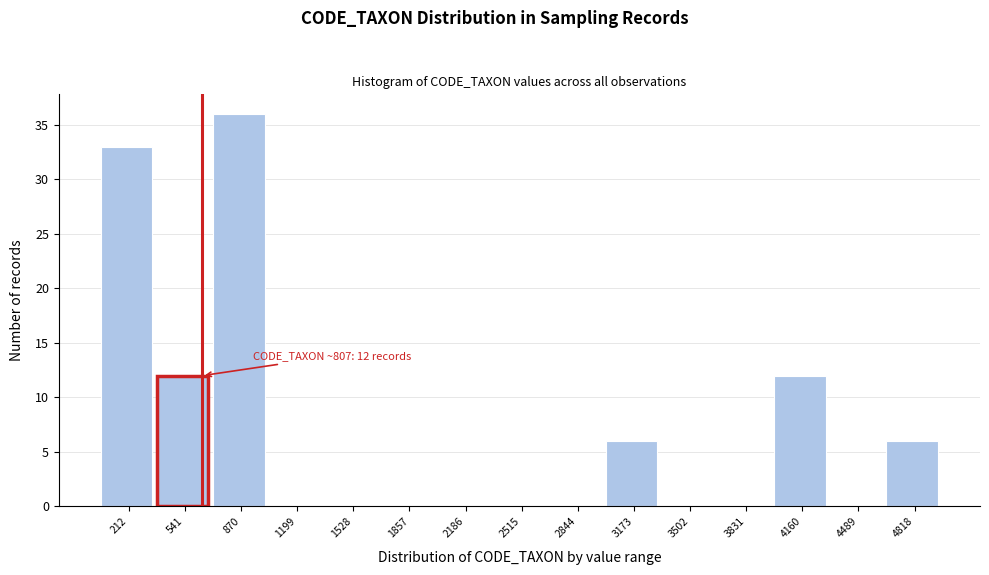

Reading right to left, extract all data points from this chart.

4818=6	4489=0	4160=12	3831=0	3502=0	3173=6	2844=0	2515=0	2186=0	1857=0	1528=0	1199=0	870=36	541=12	212=33